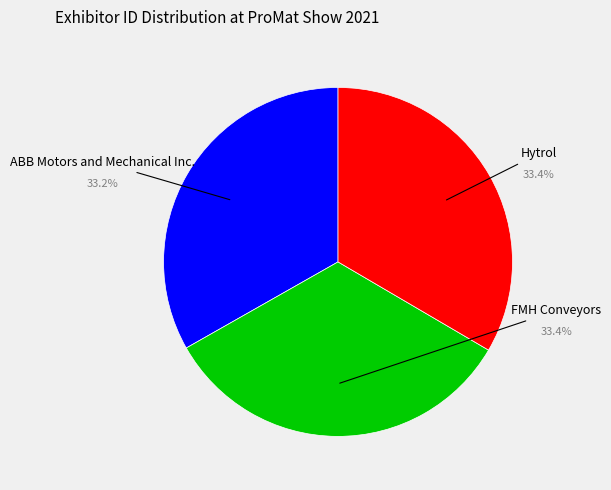

What is the smallest slice in the pie chart?

ABB Motors and Mechanical Inc.